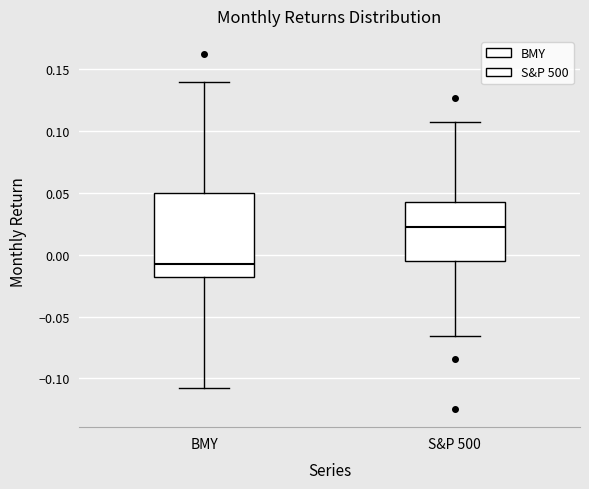

Reading left to right, read every box against the y-axis: the position of its median line, the range the box covers, and the ends of its whiskers. The values are not printed on the chart, so give them approximately, as read against the axis.

BMY: median -0.005, box -0.020 to 0.050, whiskers -0.110 to 0.140
S&P 500: median 0.025, box -0.005 to 0.045, whiskers -0.065 to 0.110